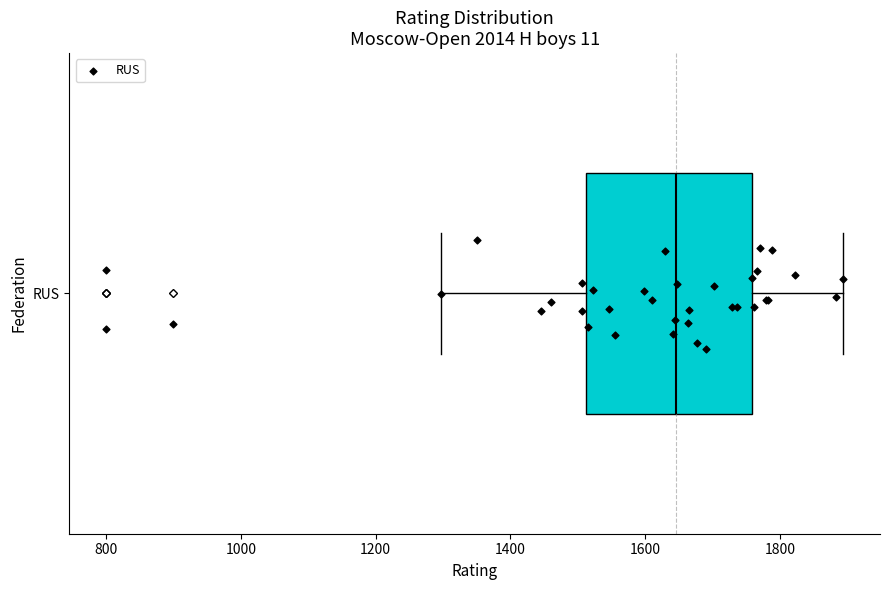

Transcribe this box plot: give where the median line is, the range the box spans, and where the two whiskers end, as read against the x-axis. The values are not printed on the chart, so give them approximately, as read against the axis.

median 1640, box 1520 to 1760, whiskers 1300 to 1900